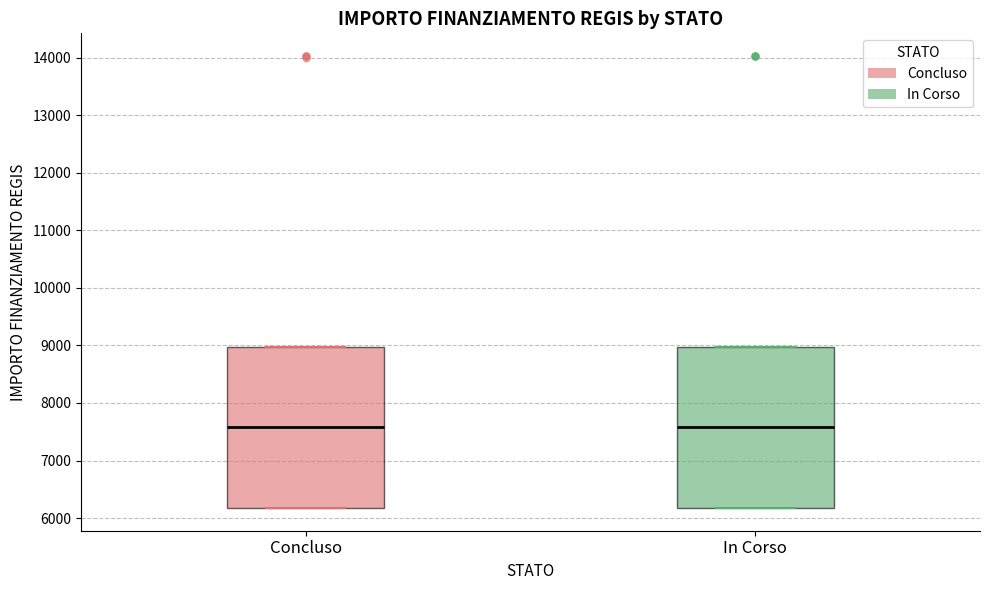

Reading left to right, transcribe this box plot: for each box, give where its median line is, the range the box spans, and where its two whiskers end, as read against the y-axis. The values are not printed on the chart, so give them approximately, as read against the axis.

Concluso: median 7600, box 6200 to 9000, whiskers 6200 to 9000
In Corso: median 7600, box 6200 to 9000, whiskers 6200 to 9000